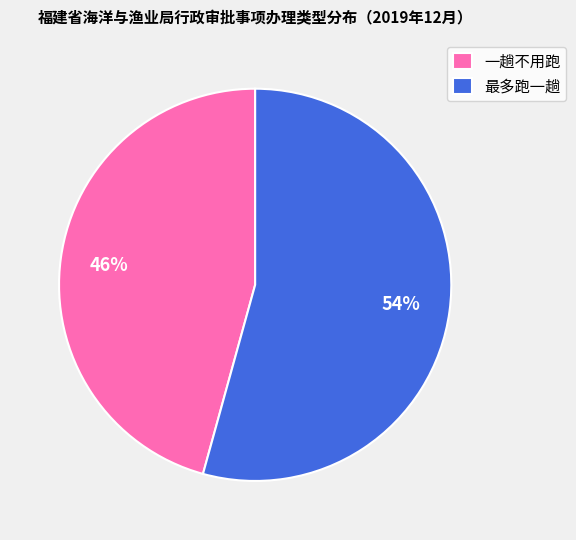

The 一趟不用跑 slice represents 36% of the pie. True or false?

False